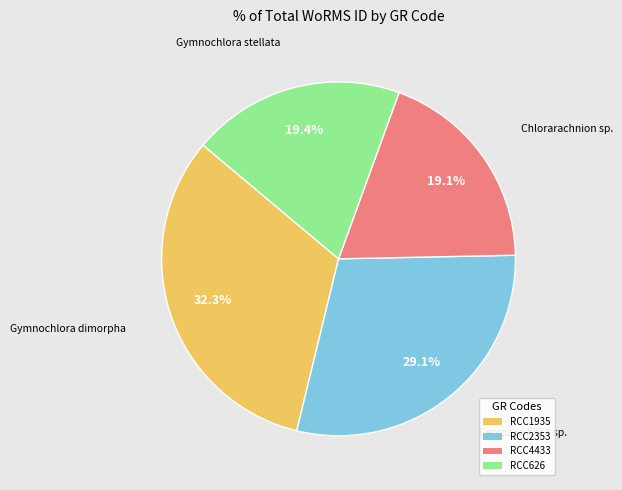

Is there any slice that represents more than half of the pie?

No